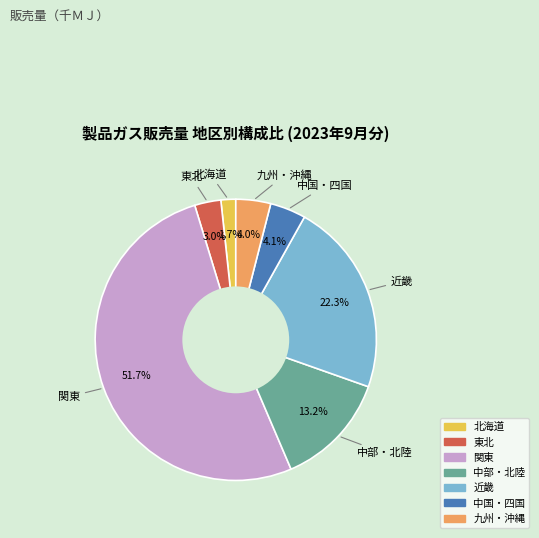

To the nearest percent, what portion does 中国・四国 represent?

4%